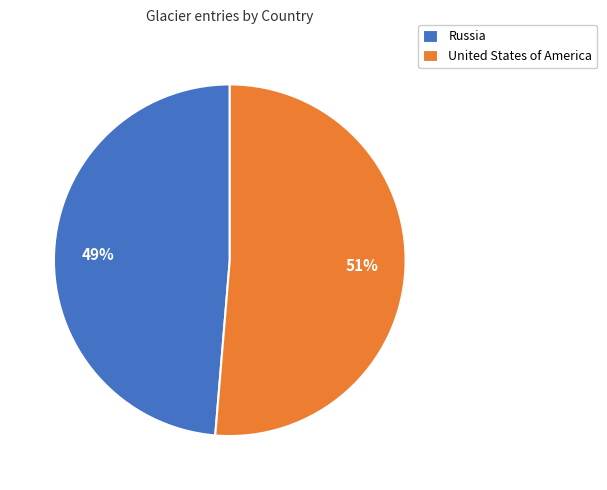

What percentage is the United States of America slice, to the nearest percent?

51%